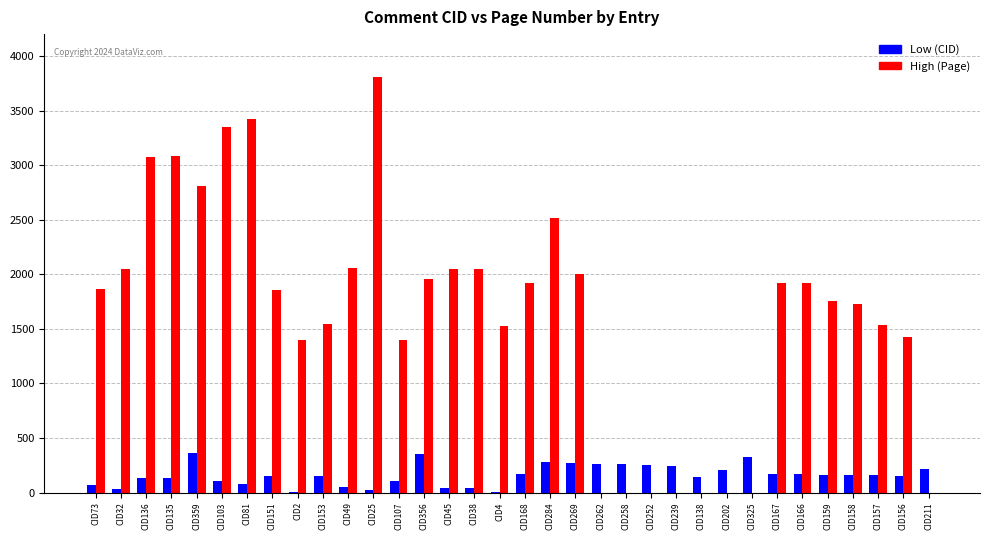

At which category does the chart reach its peak across all series?

CID25